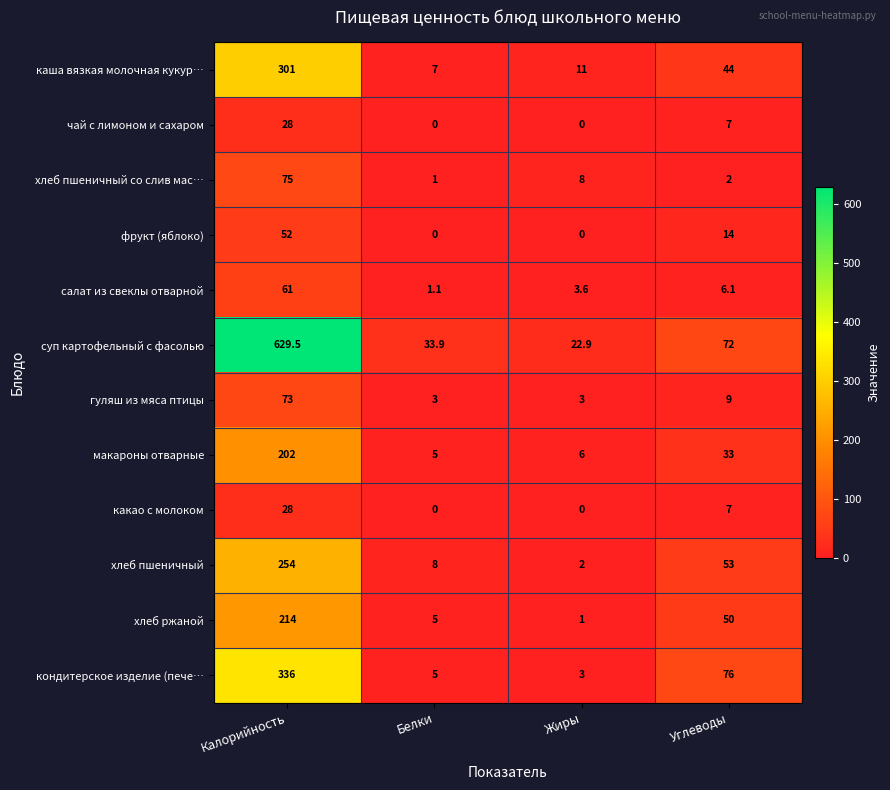

True or false: хлеб пшеничный со слив мас… has a value of 114.8 at Калорийность.

False